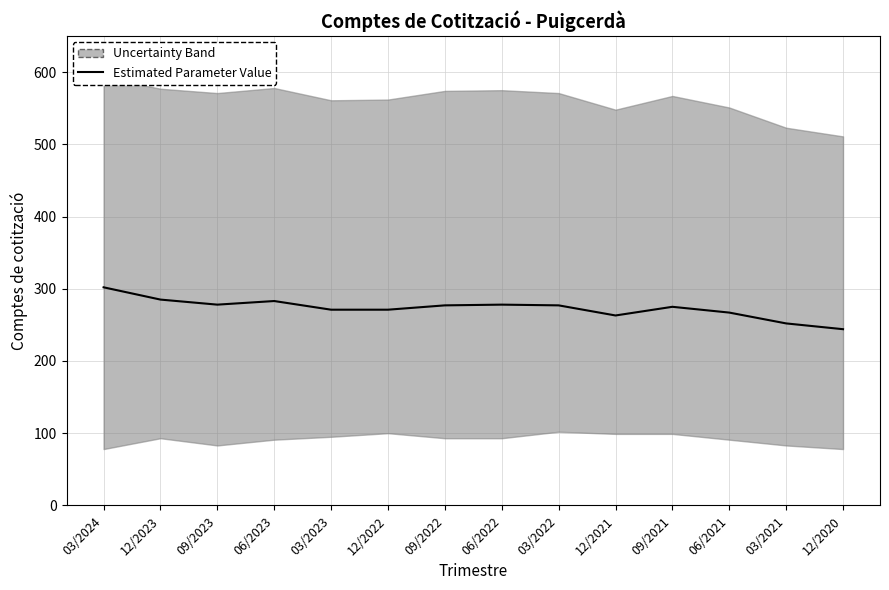

How many lines are shown in the chart?

1